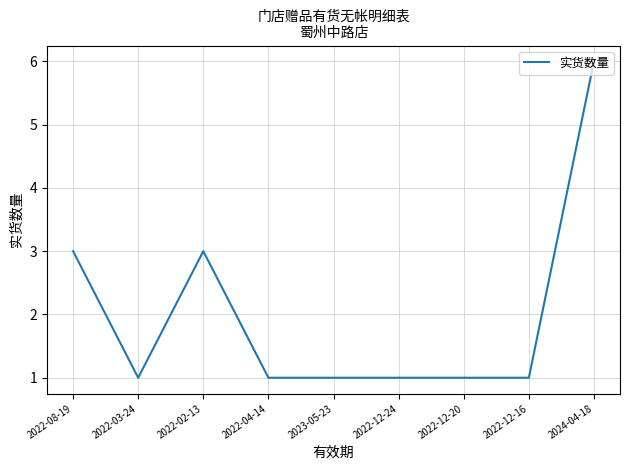

True or false: the data shows 1 at 2022-12-24.

True